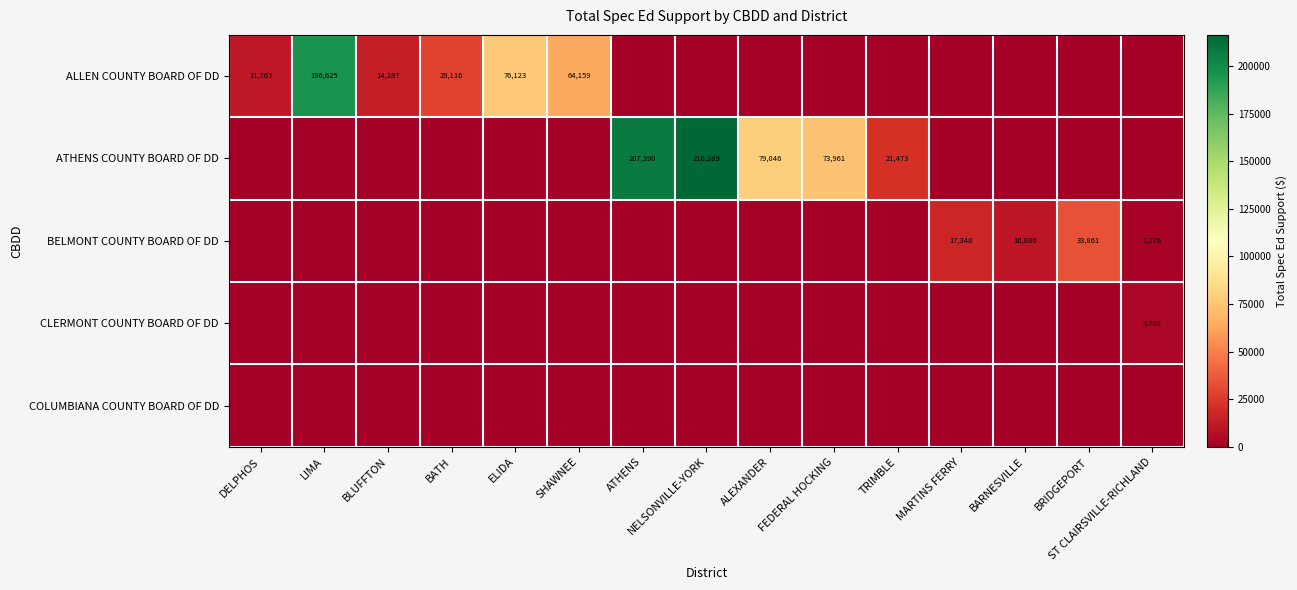

Is it true that ATHENS COUNTY BOARD OF DD equals 79046 at ALEXANDER?

True